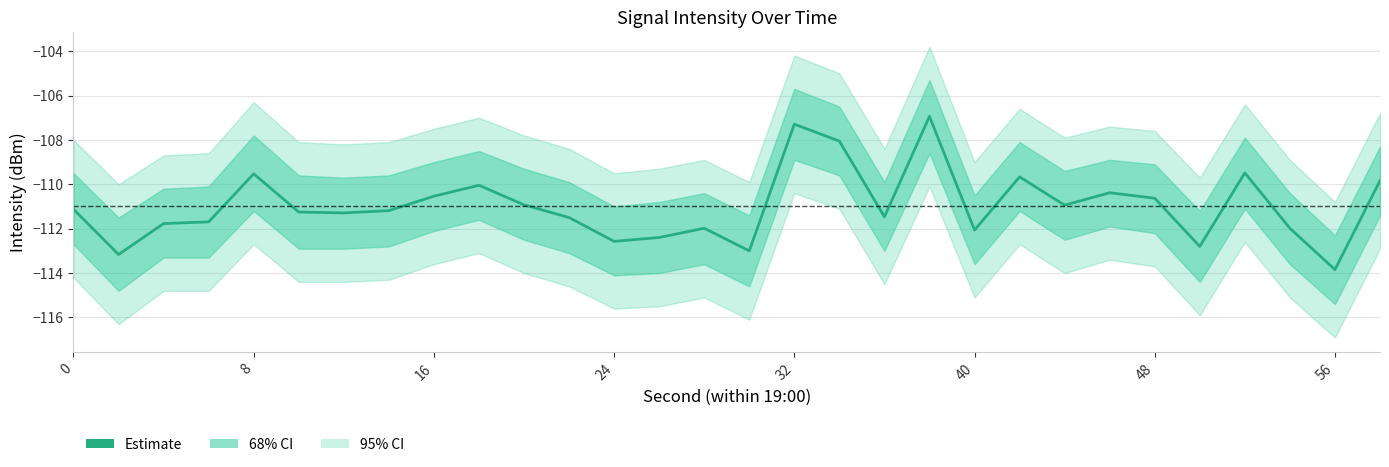

True or false: there are more than 2 points higher than both neighbors.

True